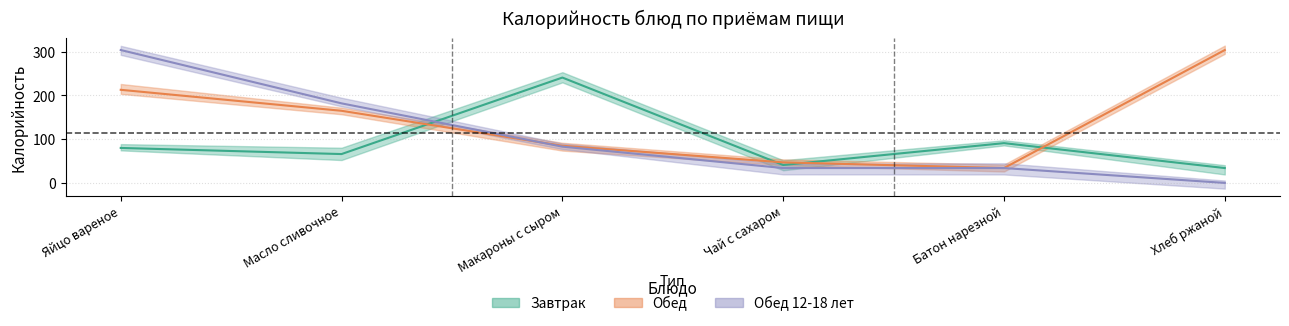

What is the sum of all Завтрак_калорийность values?

553